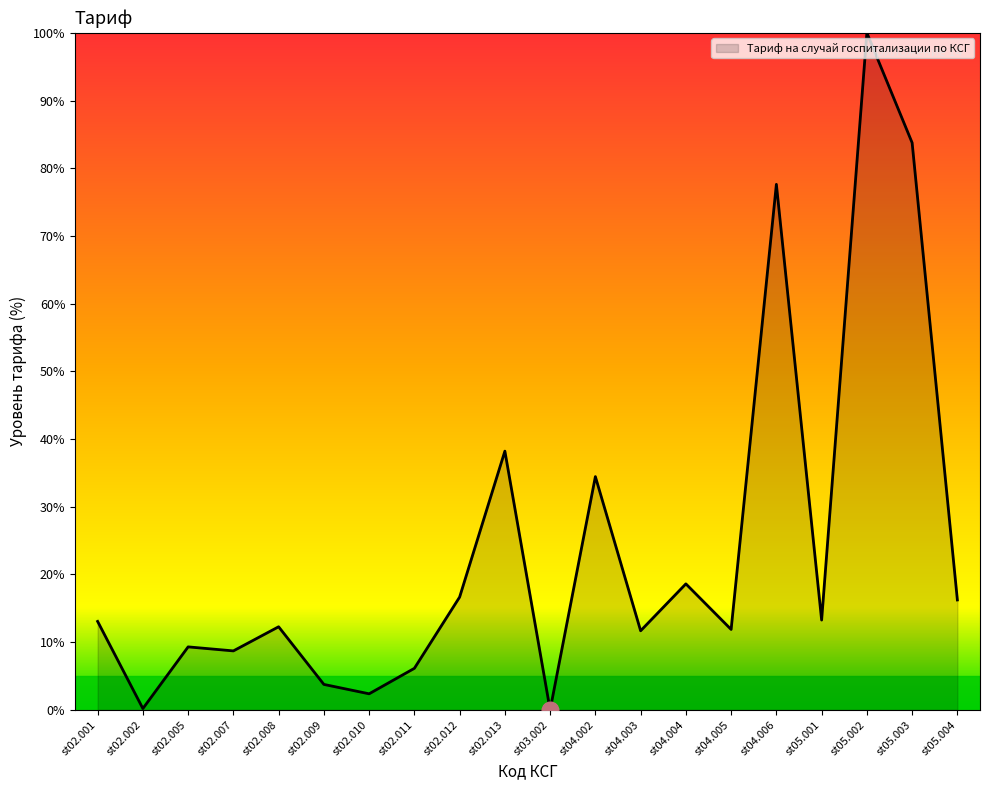

Does the chart display data point markers on the line(s)?

No